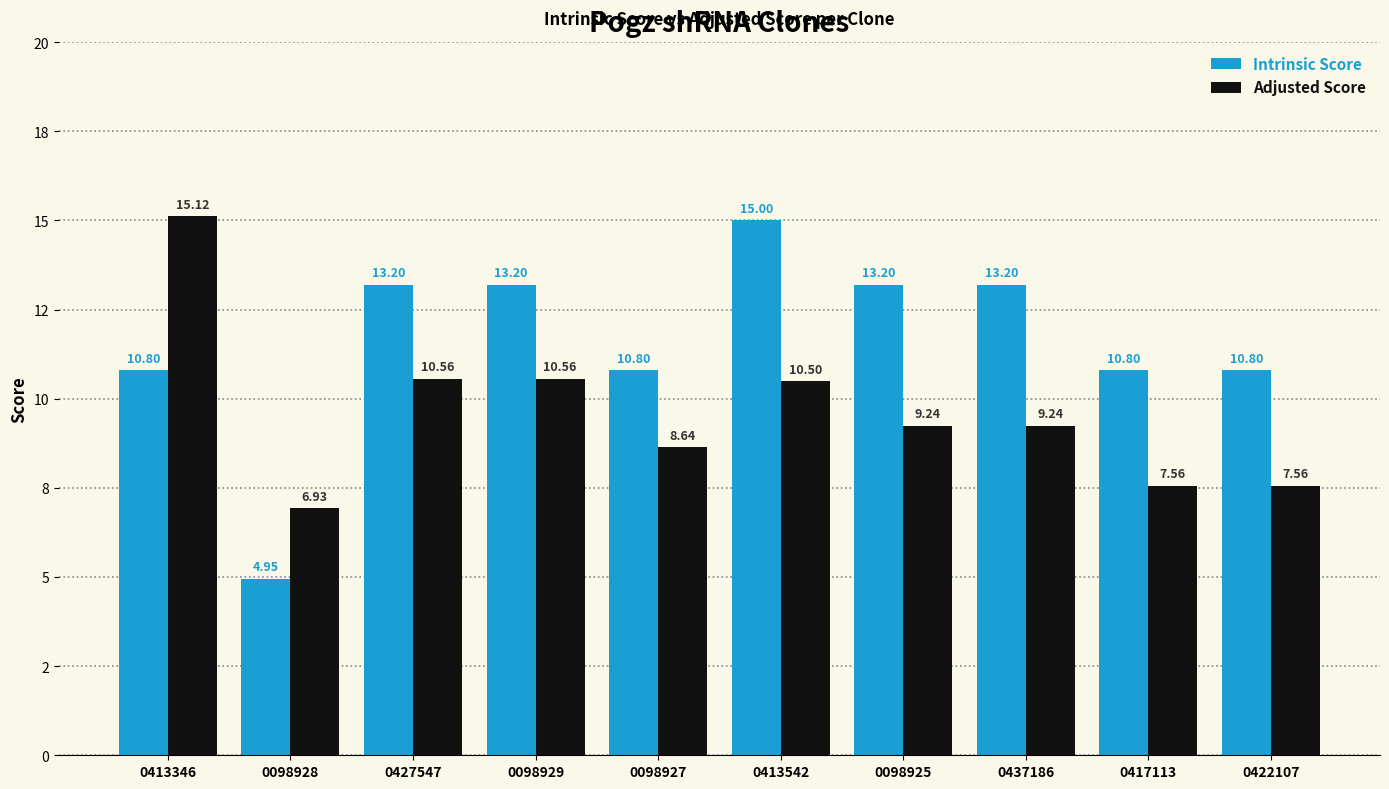

What is the greatest value displayed?

15.1